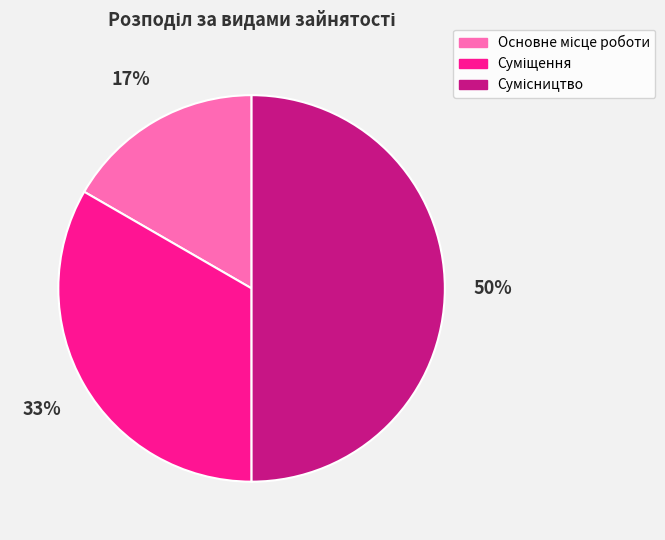

To the nearest percent, what is the average slice percentage?

33%